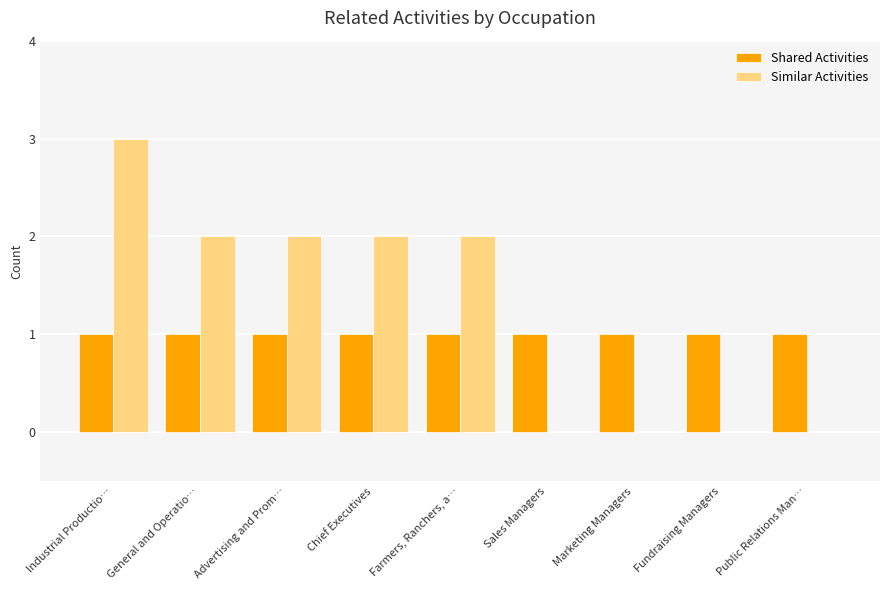

Reading left to right, transcribe all the data shown in this chart.

Shared Activities: 1	1	1	1	1	1	1	1	1
Similar Activities: 3	2	2	2	2	0	0	0	0